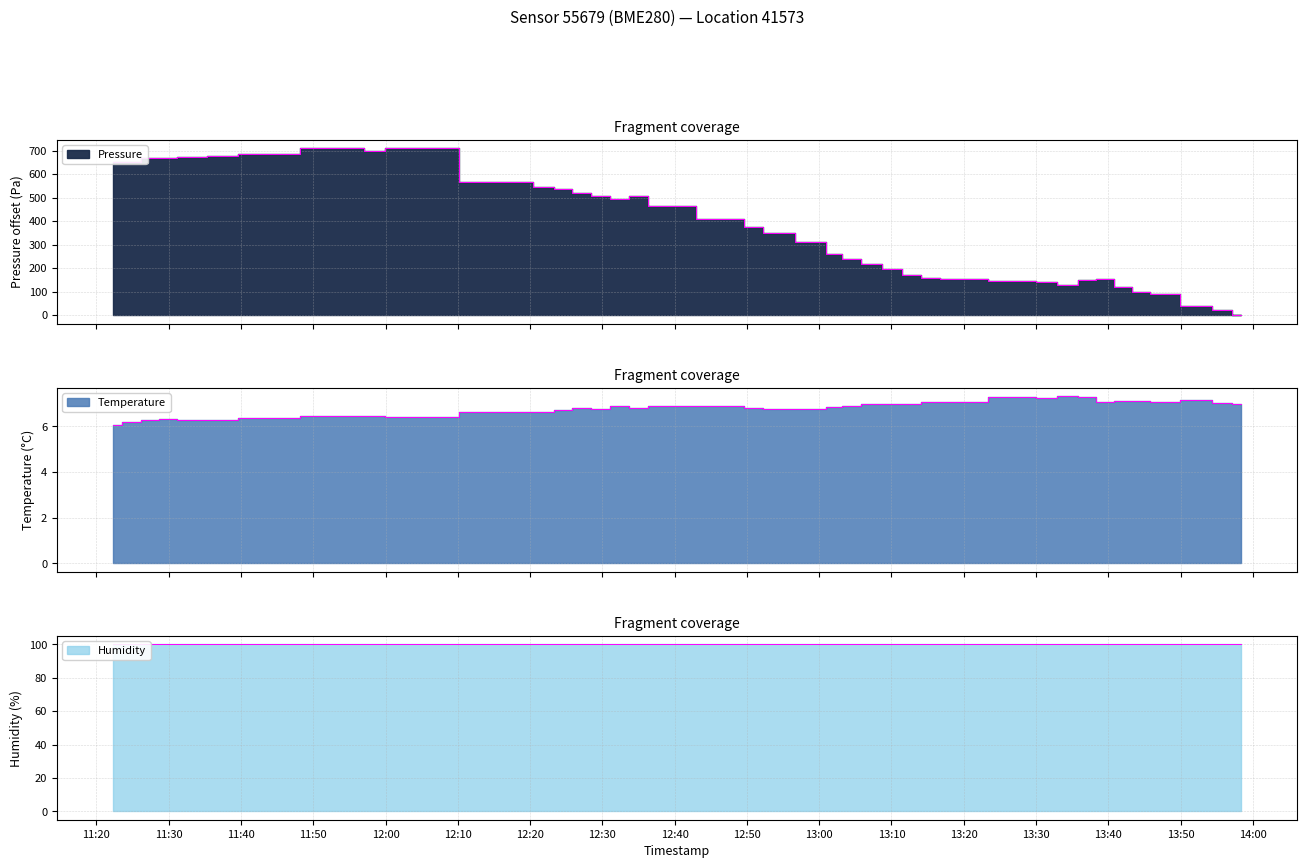

What is the difference between the Temperature values at 2023-03-15T13:01:57 and 2023-03-15T11:27:22?

0.6